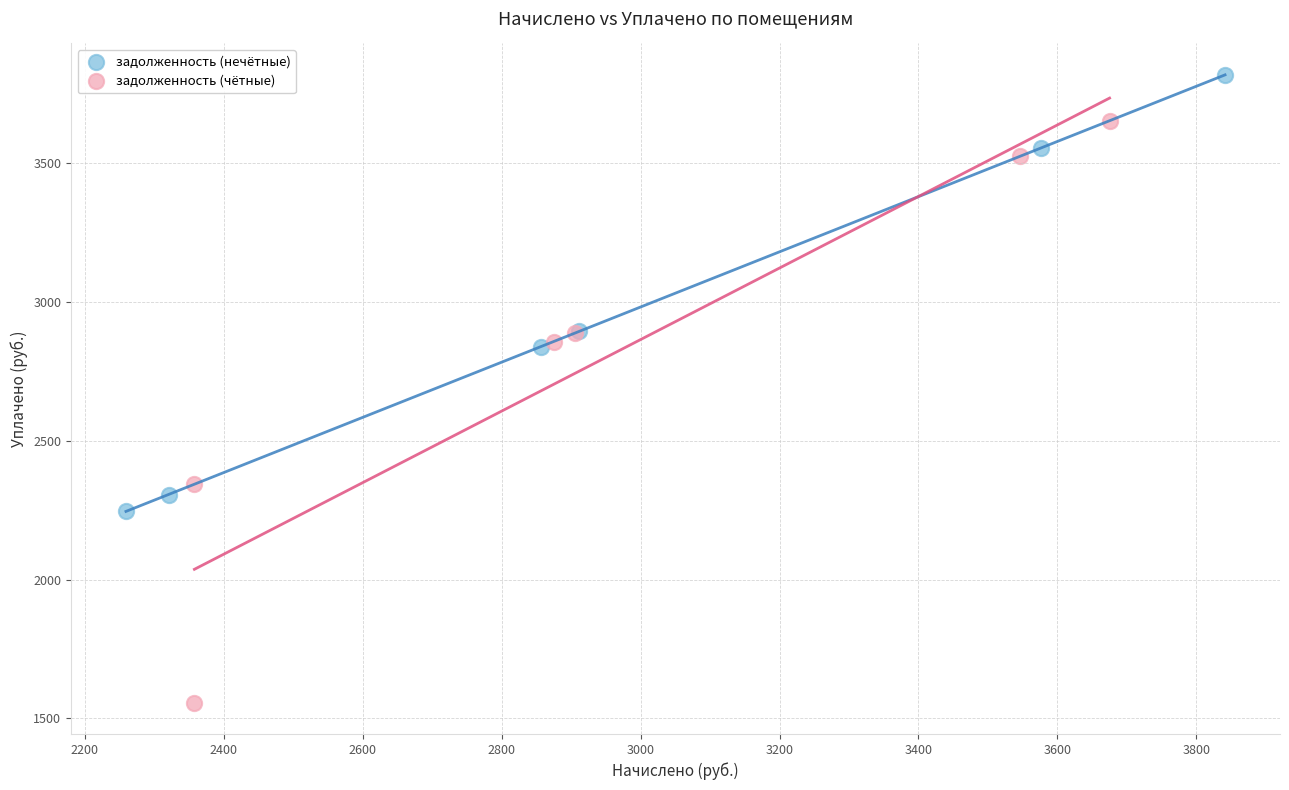

Which series reaches the maximum Y coordinate?

задолженность (нечётные)